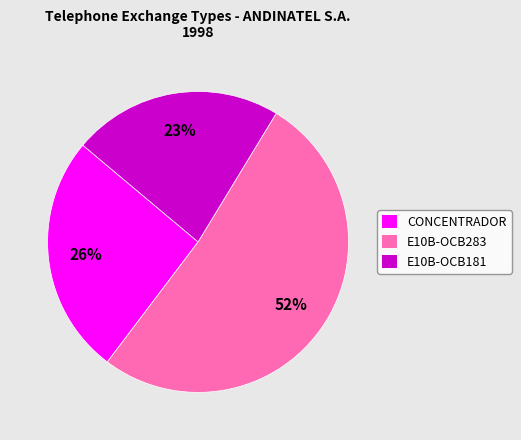

Is there any slice that represents more than half of the pie?

Yes